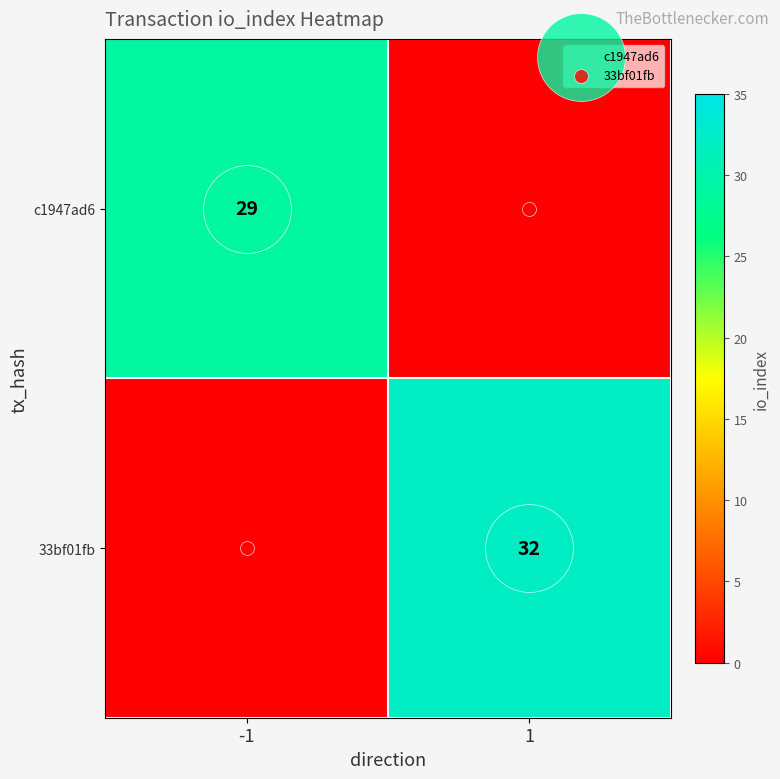

What is the maximum value for c1947ad6?

29